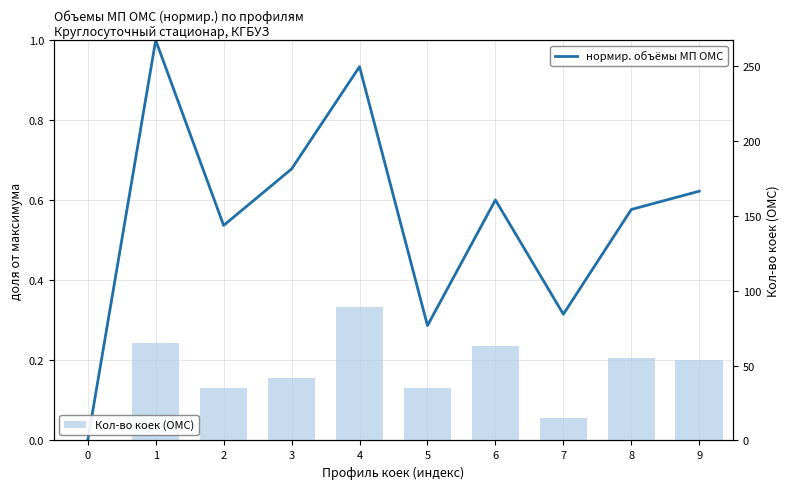

The value of Кол-во коек (ОМС) at 8 is 55.0. True or false?

True